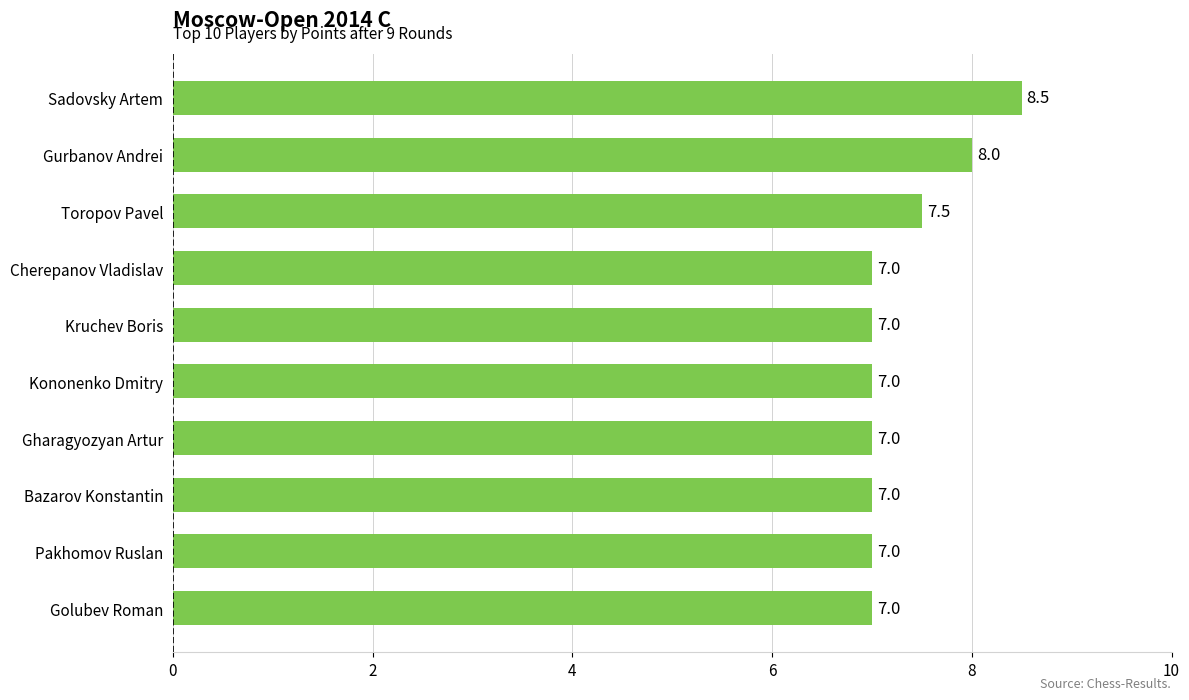

What position from the bottom is Toropov Pavel?

8